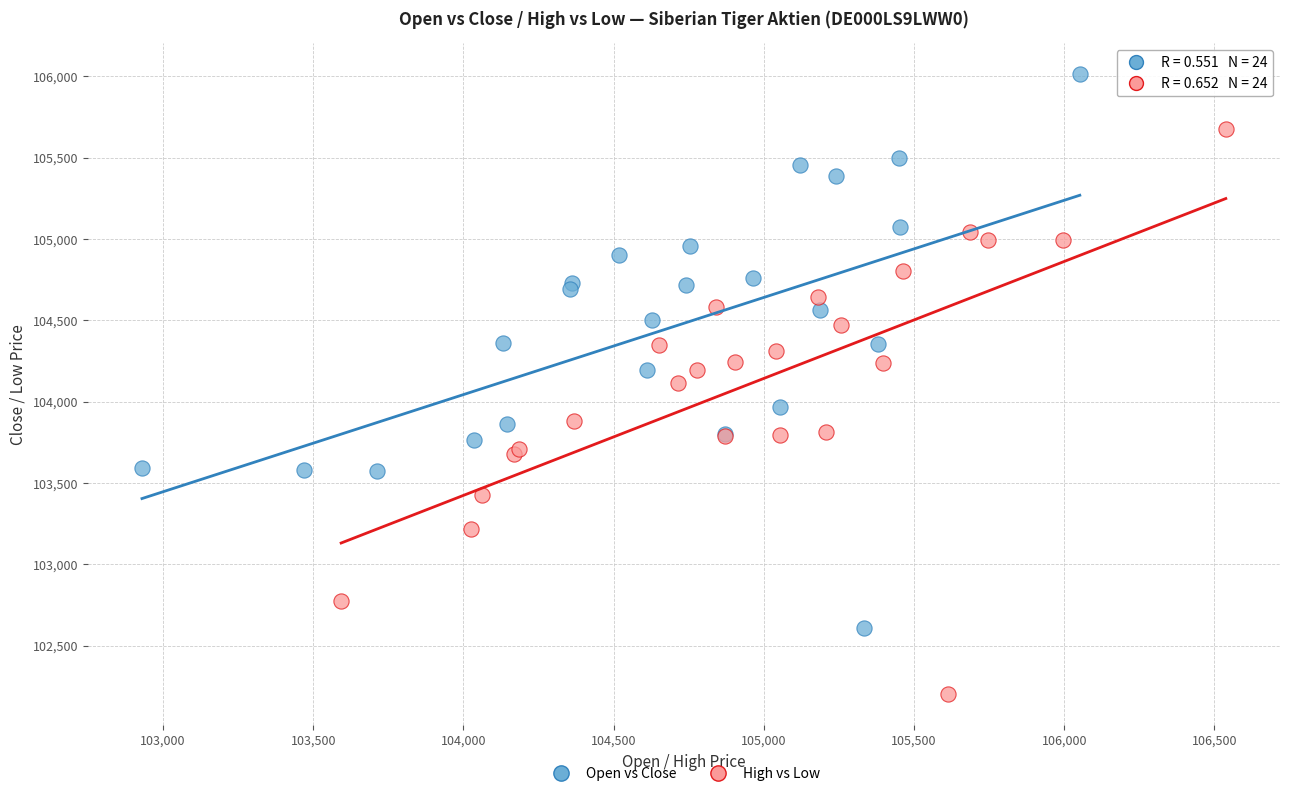

Which series reaches the minimum Y coordinate?

High vs Low